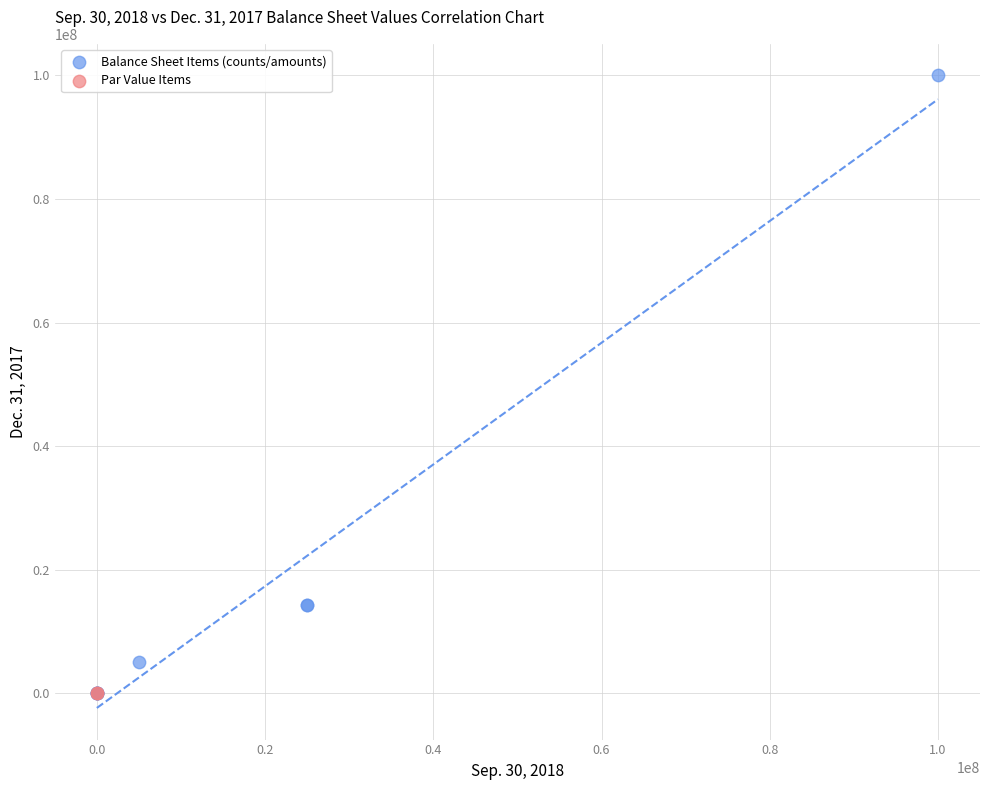

Which series reaches the maximum Y coordinate?

Balance Sheet Items (counts/amounts)